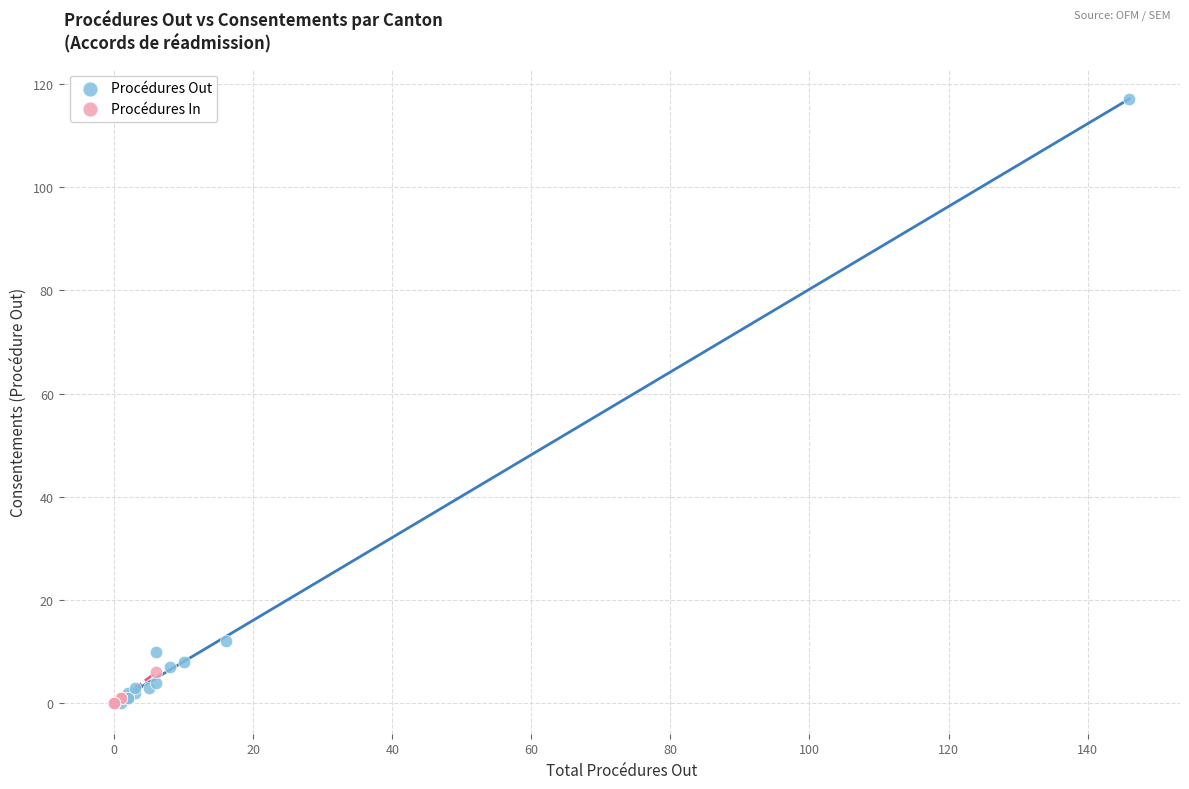

Which series contains the highest Y value?

Procédures Out